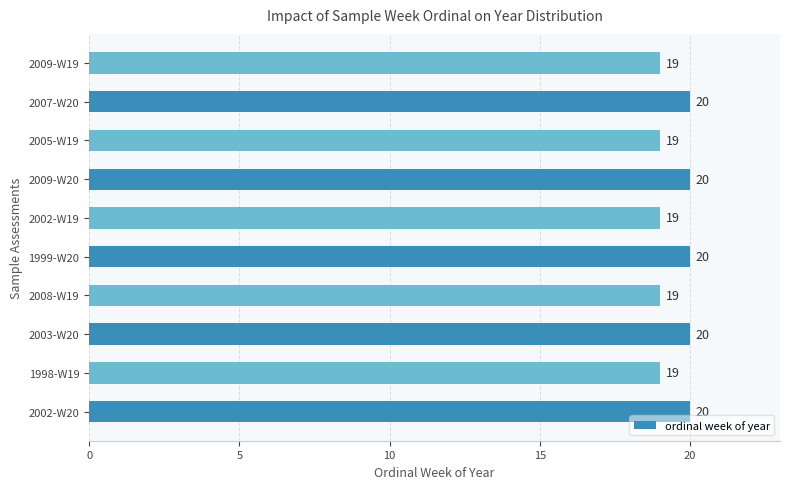

What is the sum of all values?

195